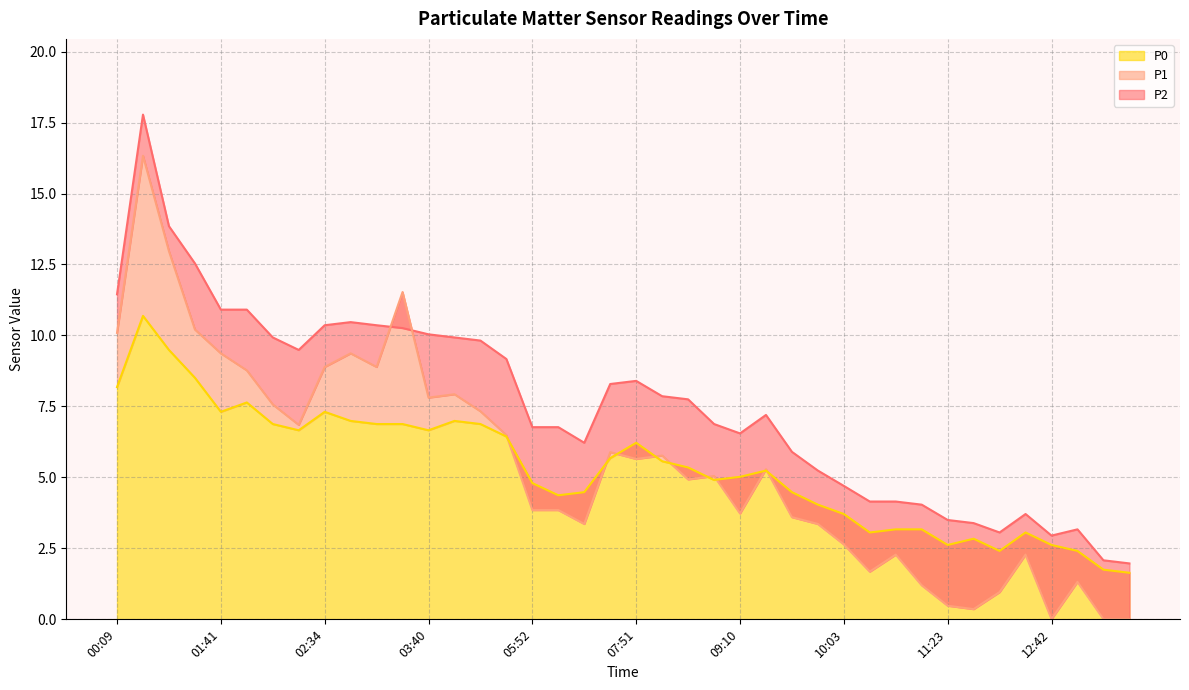

Rank the series by their maximum value, from highest to lowest.

P2, P1, P0